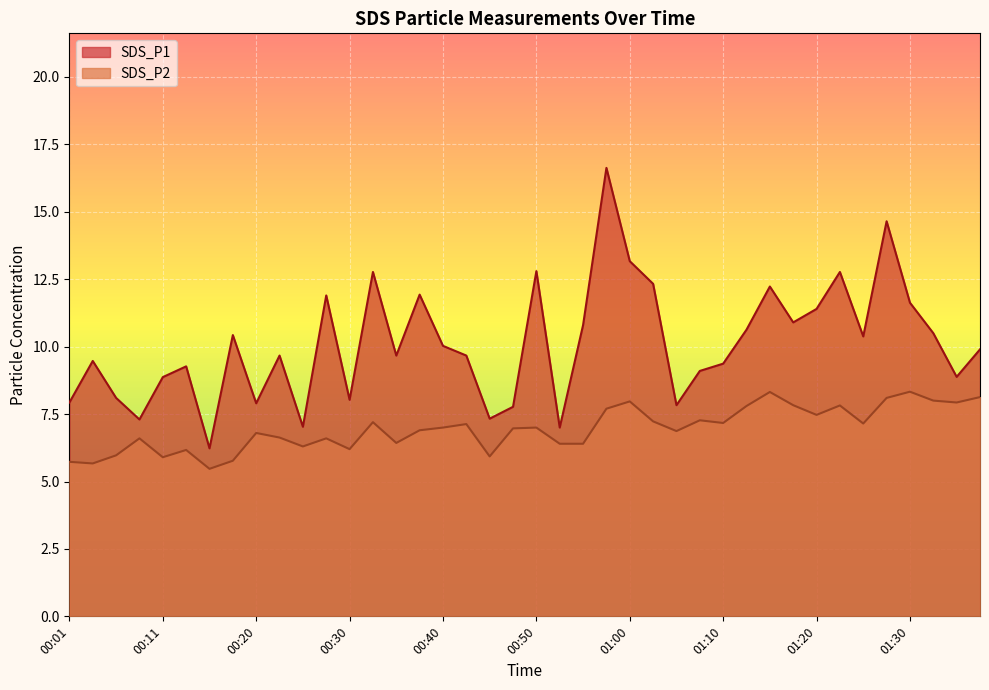

Reading left to right, list all the values displayed in this chart.

SDS_P1: 00:01=7.9	00:03=9.5	00:06=8.1	00:08=7.3	00:11=8.9	00:13=9.3	00:15=6.2	00:18=10.4	00:20=7.9	00:23=9.7	00:25=7.0	00:28=11.9	00:30=8.0	00:33=12.8	00:35=9.7	00:38=11.9	00:40=10.0	00:43=9.7	00:45=7.3	00:48=7.8	00:50=12.8	00:53=7.0	00:55=10.8	00:58=16.6	01:00=13.2	01:03=12.3	01:05=7.8	01:08=9.1	01:10=9.4	01:13=10.6	01:15=12.2	01:18=10.9	01:20=11.4	01:23=12.8	01:25=10.4	01:28=14.7	01:30=11.6	01:33=10.5	01:35=8.9	01:38=9.9
SDS_P2: 00:01=5.7	00:03=5.7	00:06=6.0	00:08=6.6	00:11=5.9	00:13=6.2	00:15=5.5	00:18=5.8	00:20=6.8	00:23=6.6	00:25=6.3	00:28=6.6	00:30=6.2	00:33=7.2	00:35=6.4	00:38=6.9	00:40=7.0	00:43=7.1	00:45=5.9	00:48=7.0	00:50=7.0	00:53=6.4	00:55=6.4	00:58=7.7	01:00=8.0	01:03=7.2	01:05=6.9	01:08=7.3	01:10=7.2	01:13=7.8	01:15=8.3	01:18=7.8	01:20=7.5	01:23=7.8	01:25=7.2	01:28=8.1	01:30=8.3	01:33=8.0	01:35=7.9	01:38=8.1